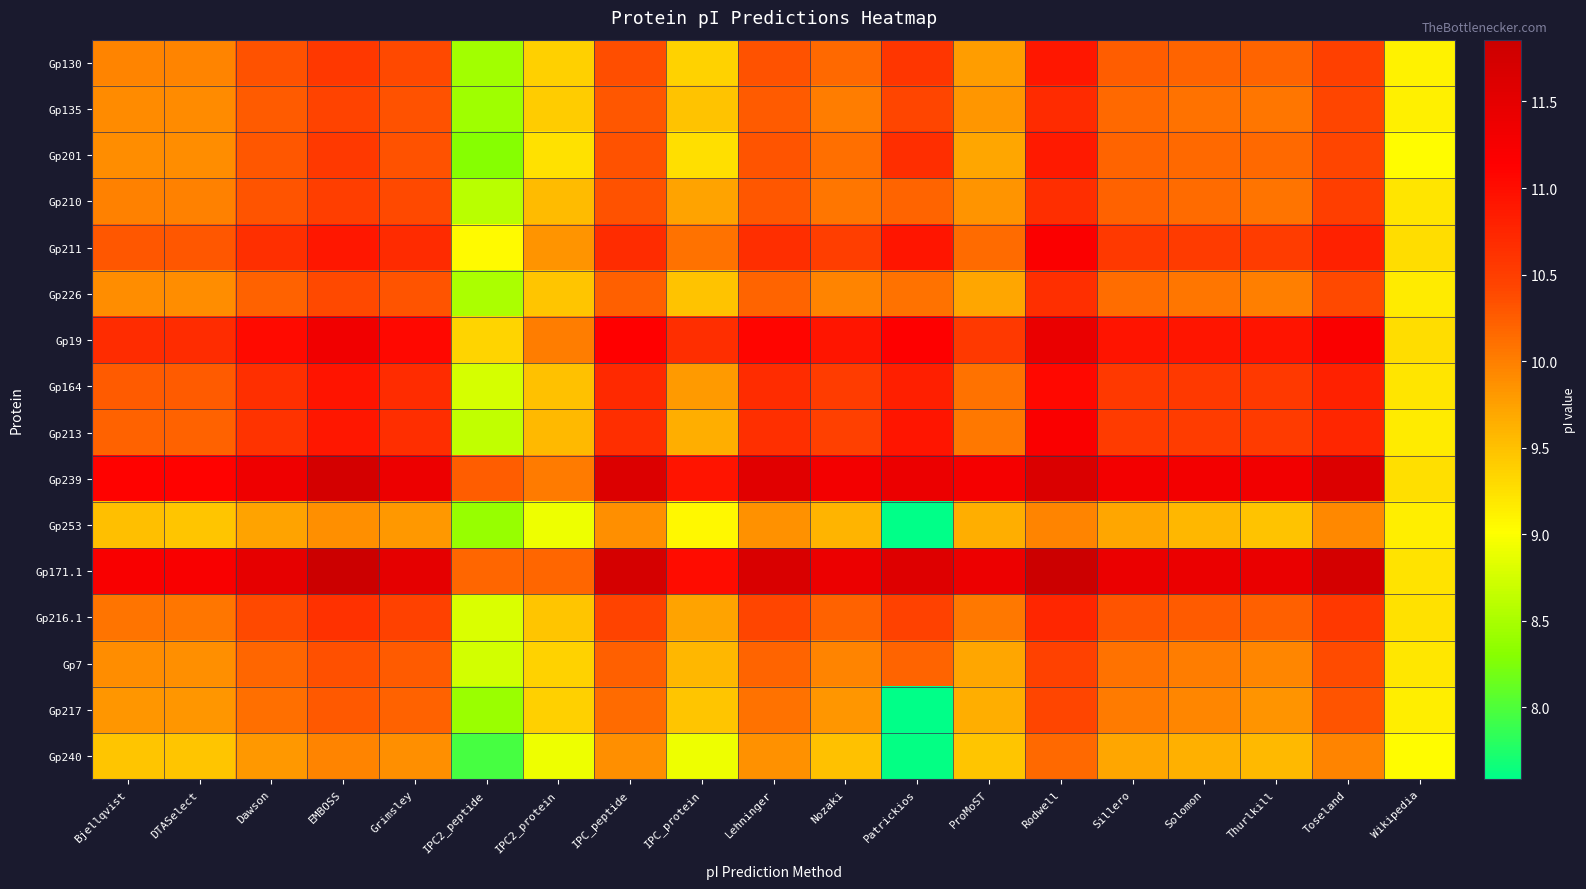

Between Patrickios and IPC_peptide, which is larger?

Patrickios